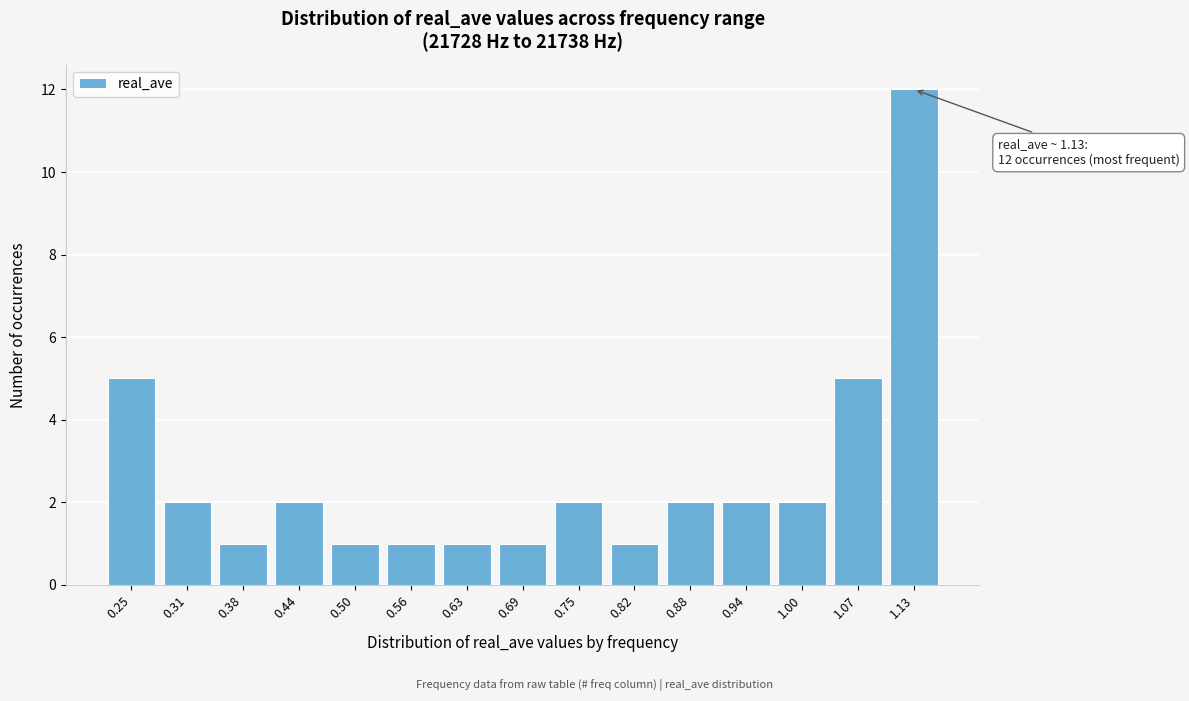

Reading left to right, what are all the values shown in this chart?

0.25=5	0.31=2	0.38=1	0.44=2	0.50=1	0.56=1	0.63=1	0.69=1	0.75=2	0.82=1	0.88=2	0.94=2	1.00=2	1.07=5	1.13=12